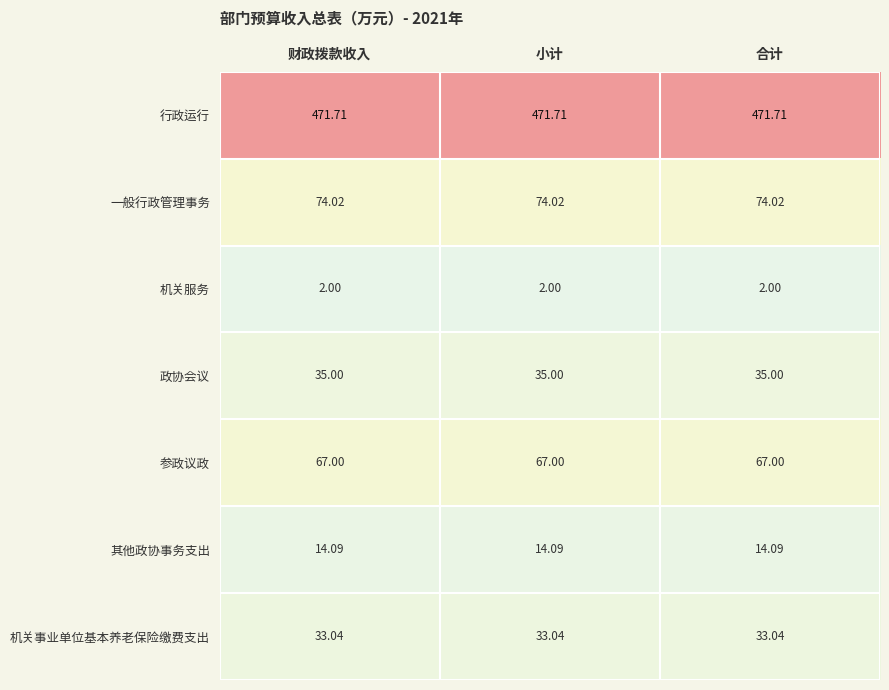

Which series has the largest total across all categories?

行政运行